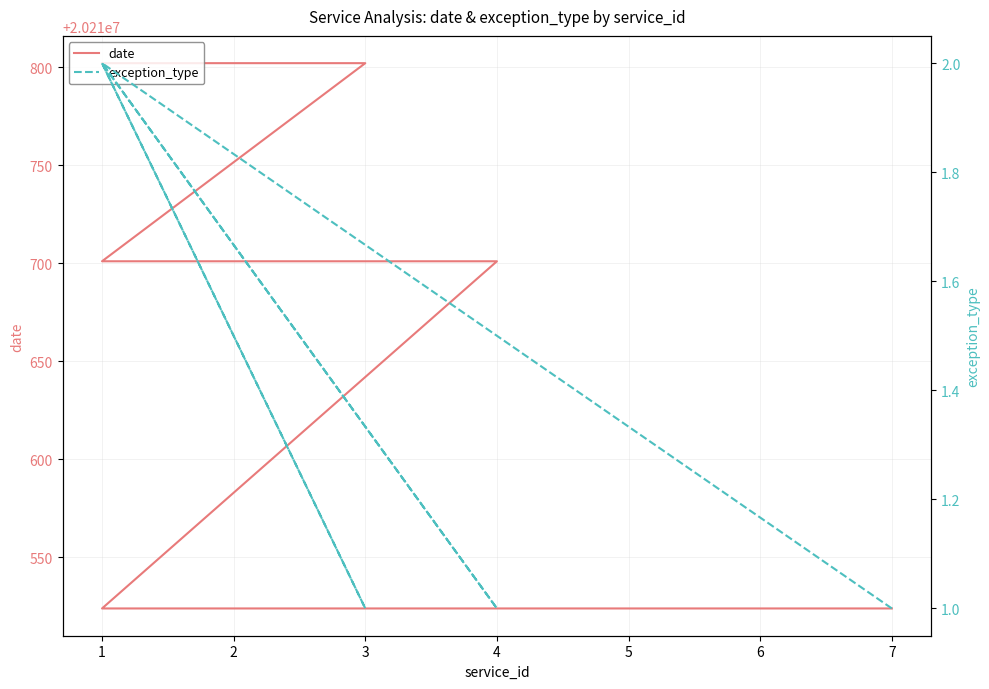

Which category has the highest value in the exception_type series?

1